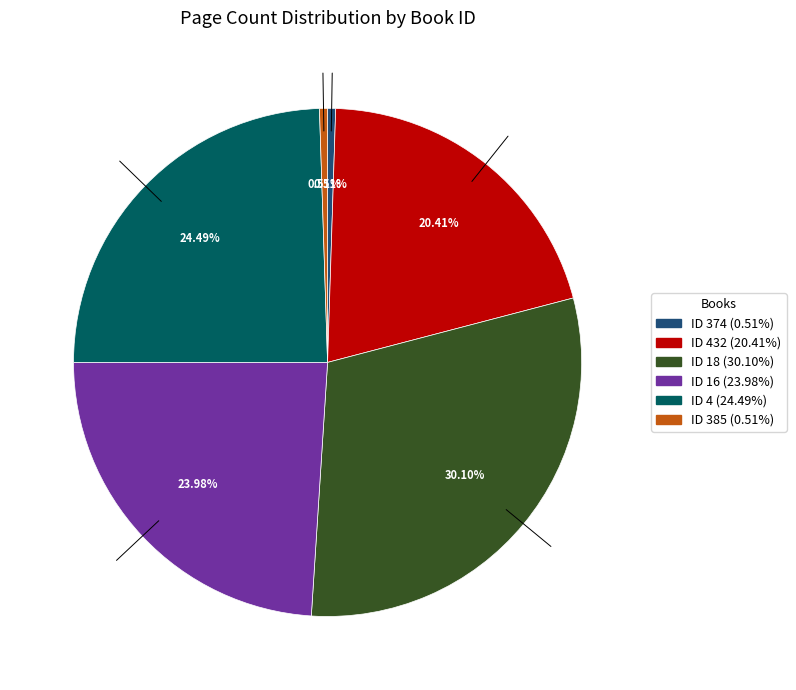

Approximately how many times larger is the value at ID 4 (24.49%) compared to ID 16 (23.98%)?

1.0